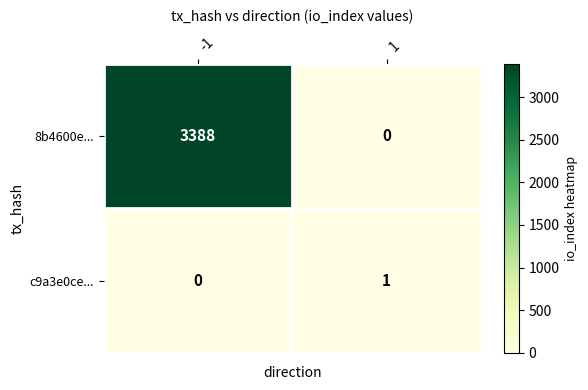

What is the total value across all series at 1?

1